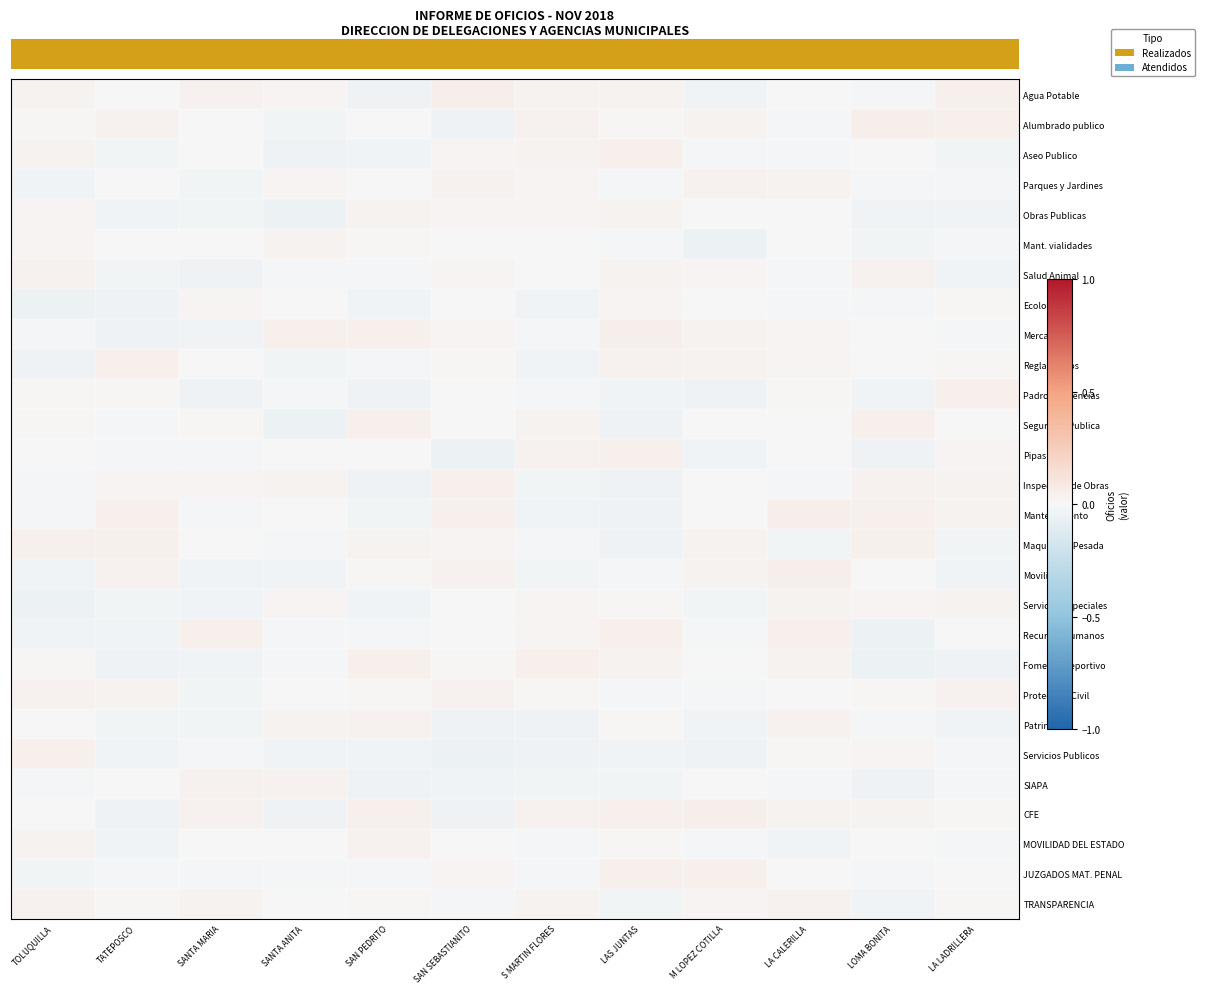

Which category has the highest value in the Aseo Publico series?

LAS JUNTAS